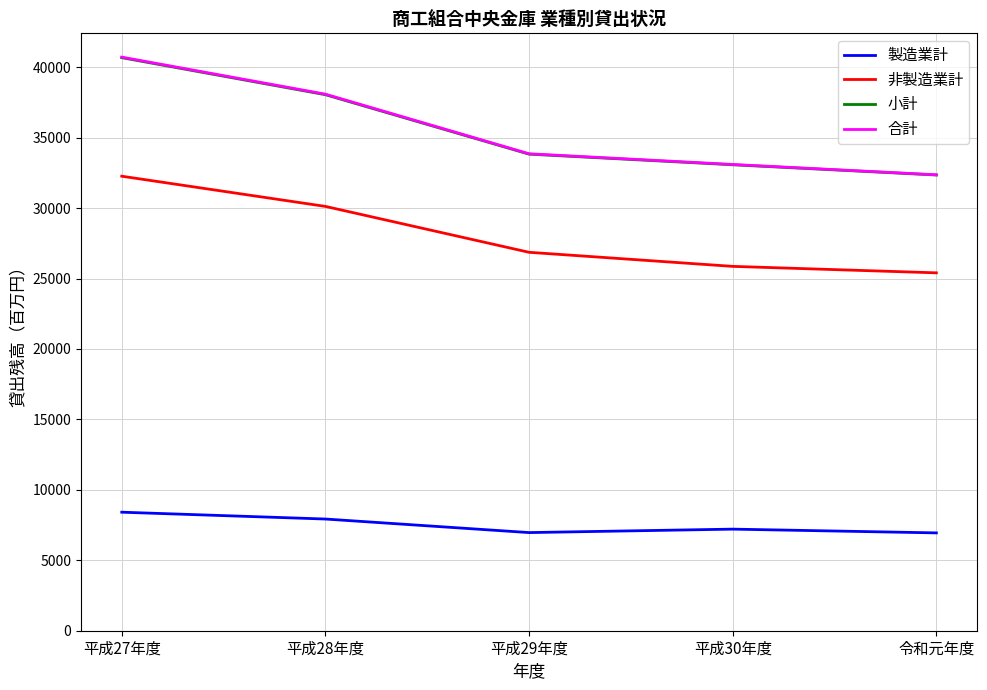

Is it true that 小計 equals 8313 at 令和元年度?

False